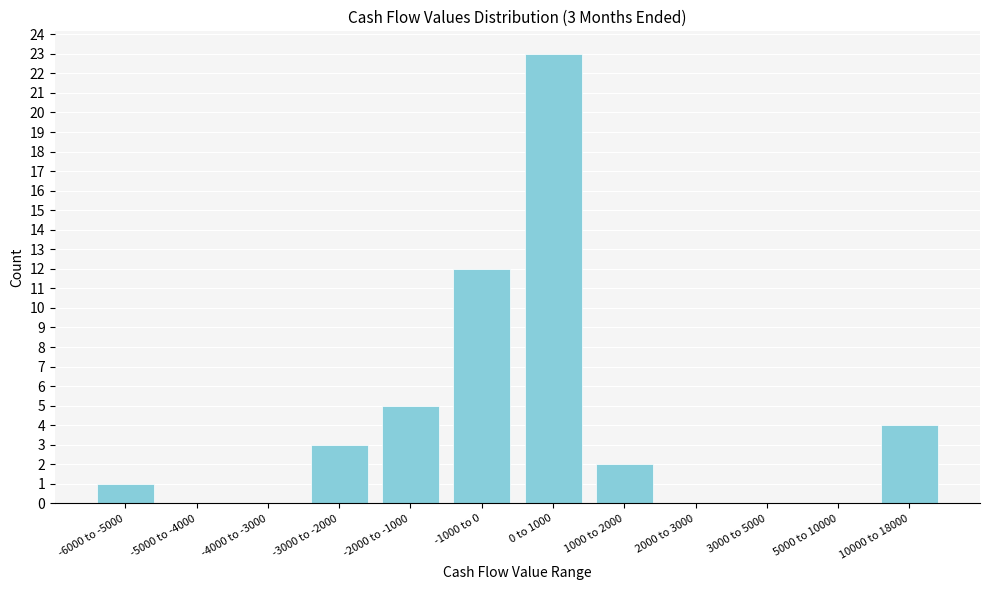

Reading left to right, list all the values displayed in this chart.

-6000 to -5000=1	-5000 to -4000=0	-4000 to -3000=0	-3000 to -2000=3	-2000 to -1000=5	-1000 to 0=12	0 to 1000=23	1000 to 2000=2	2000 to 3000=0	3000 to 5000=0	5000 to 10000=0	10000 to 18000=4